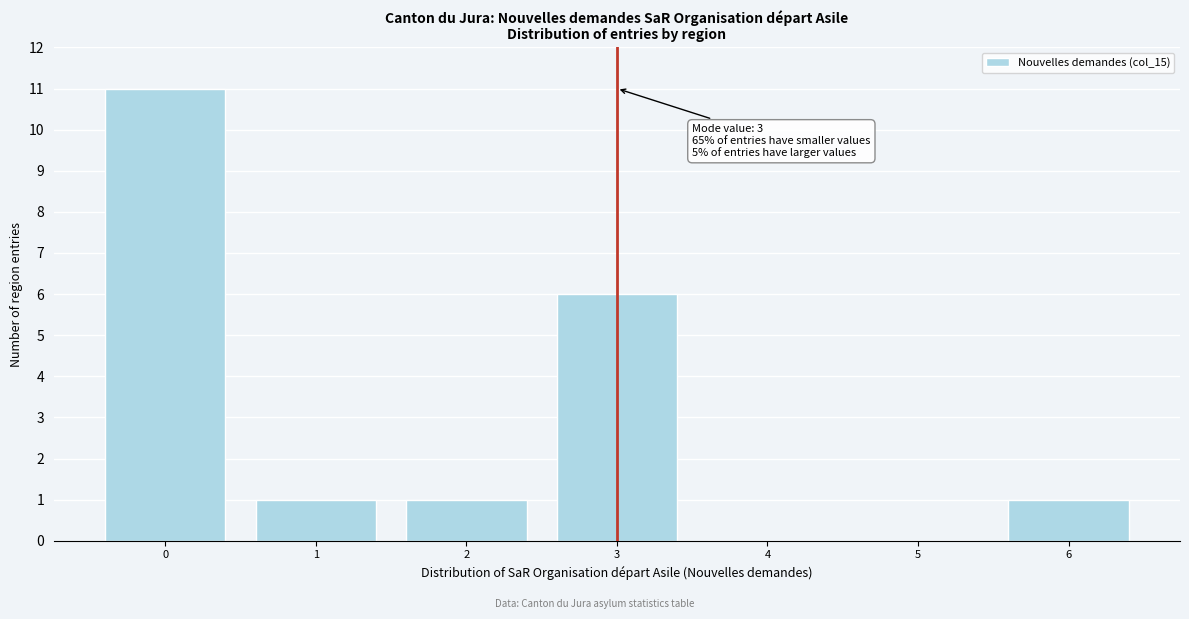

Reading right to left, list all the values displayed in this chart.

6=1	5=0	4=0	3=6	2=1	1=1	0=11